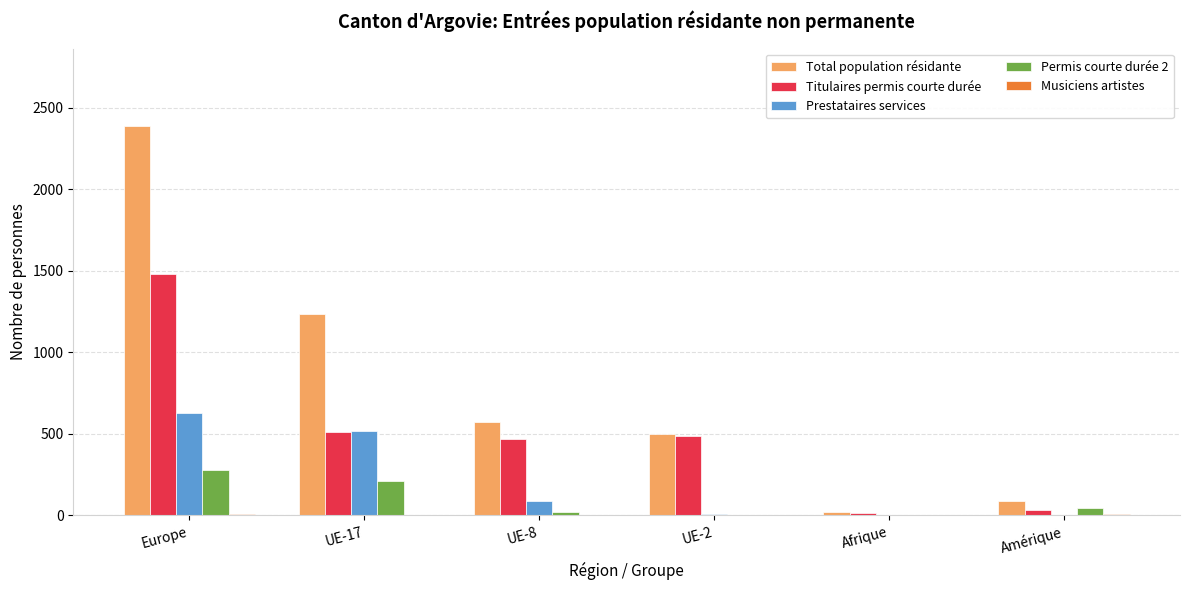

At which category does the chart reach its peak across all series?

Europe